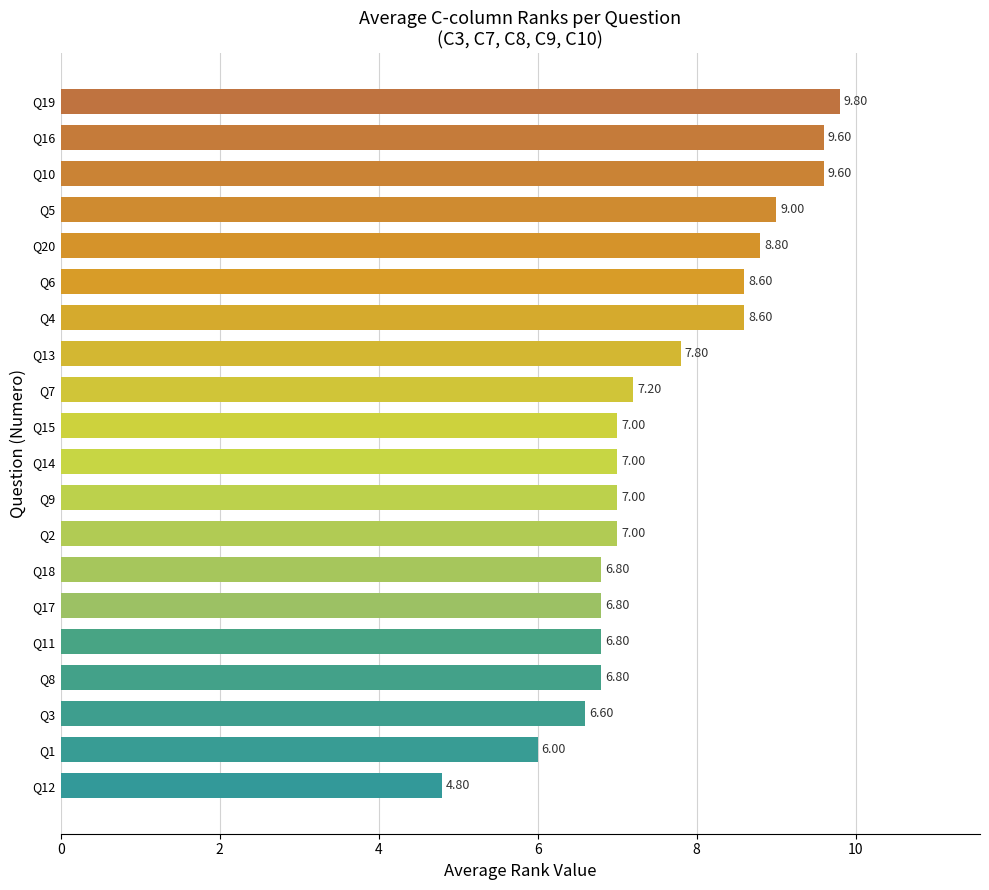

What is the sum of all values?

151.6